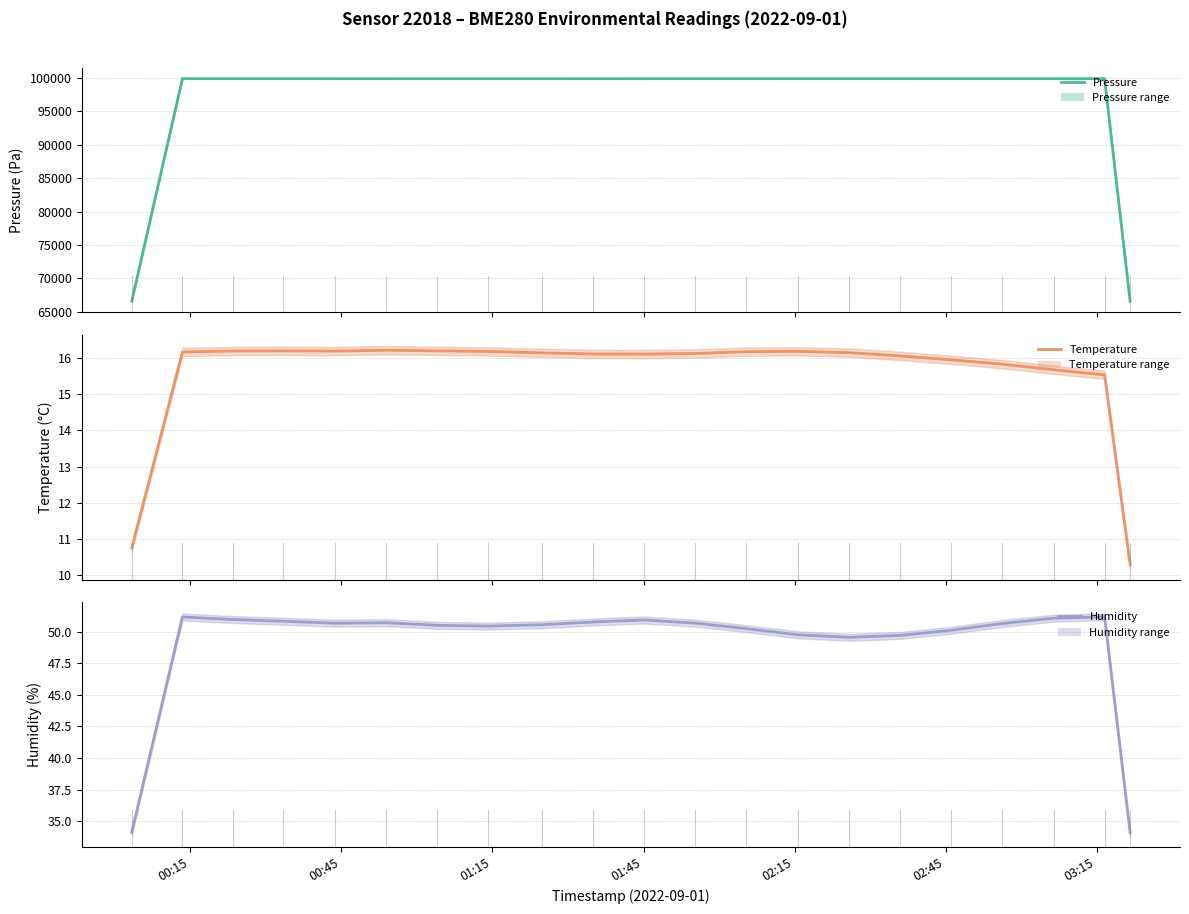

How many lines are shown in the chart?

3